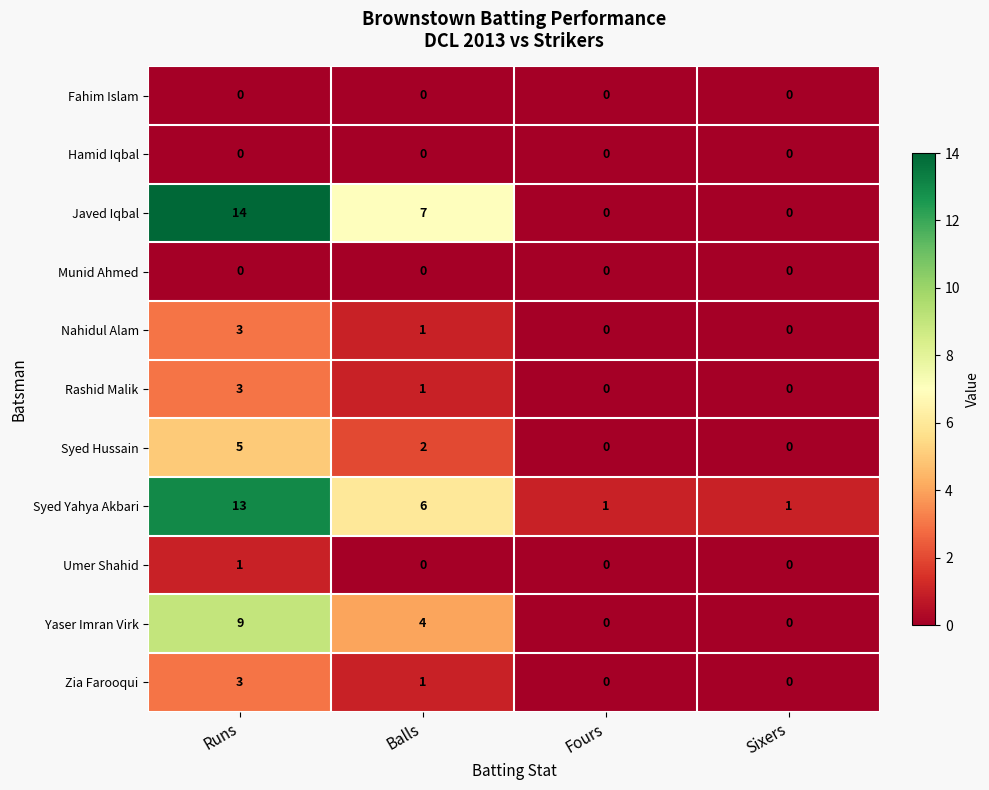

At which category is the sum across all series the highest?

Runs